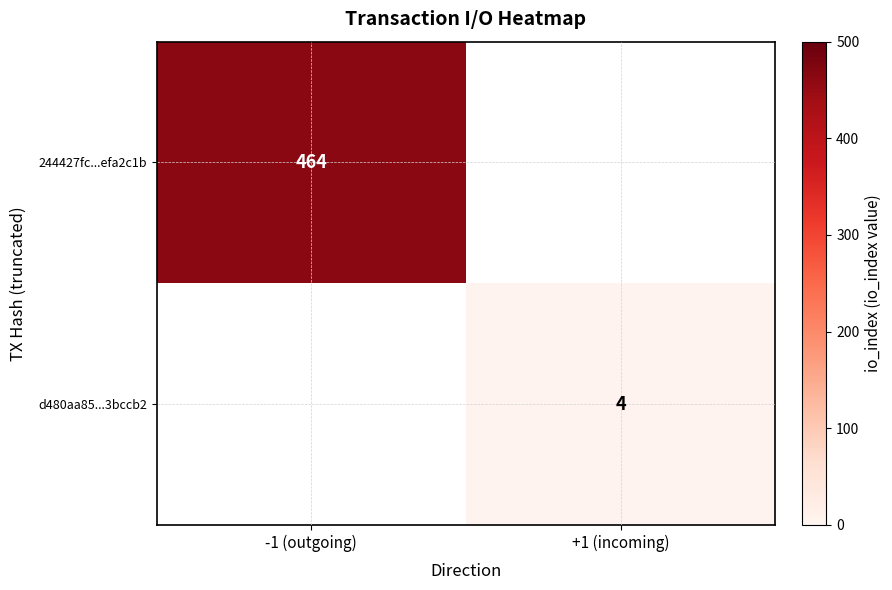

The value of d480aa85...3bccb2 at +1 (incoming) is 4. True or false?

True